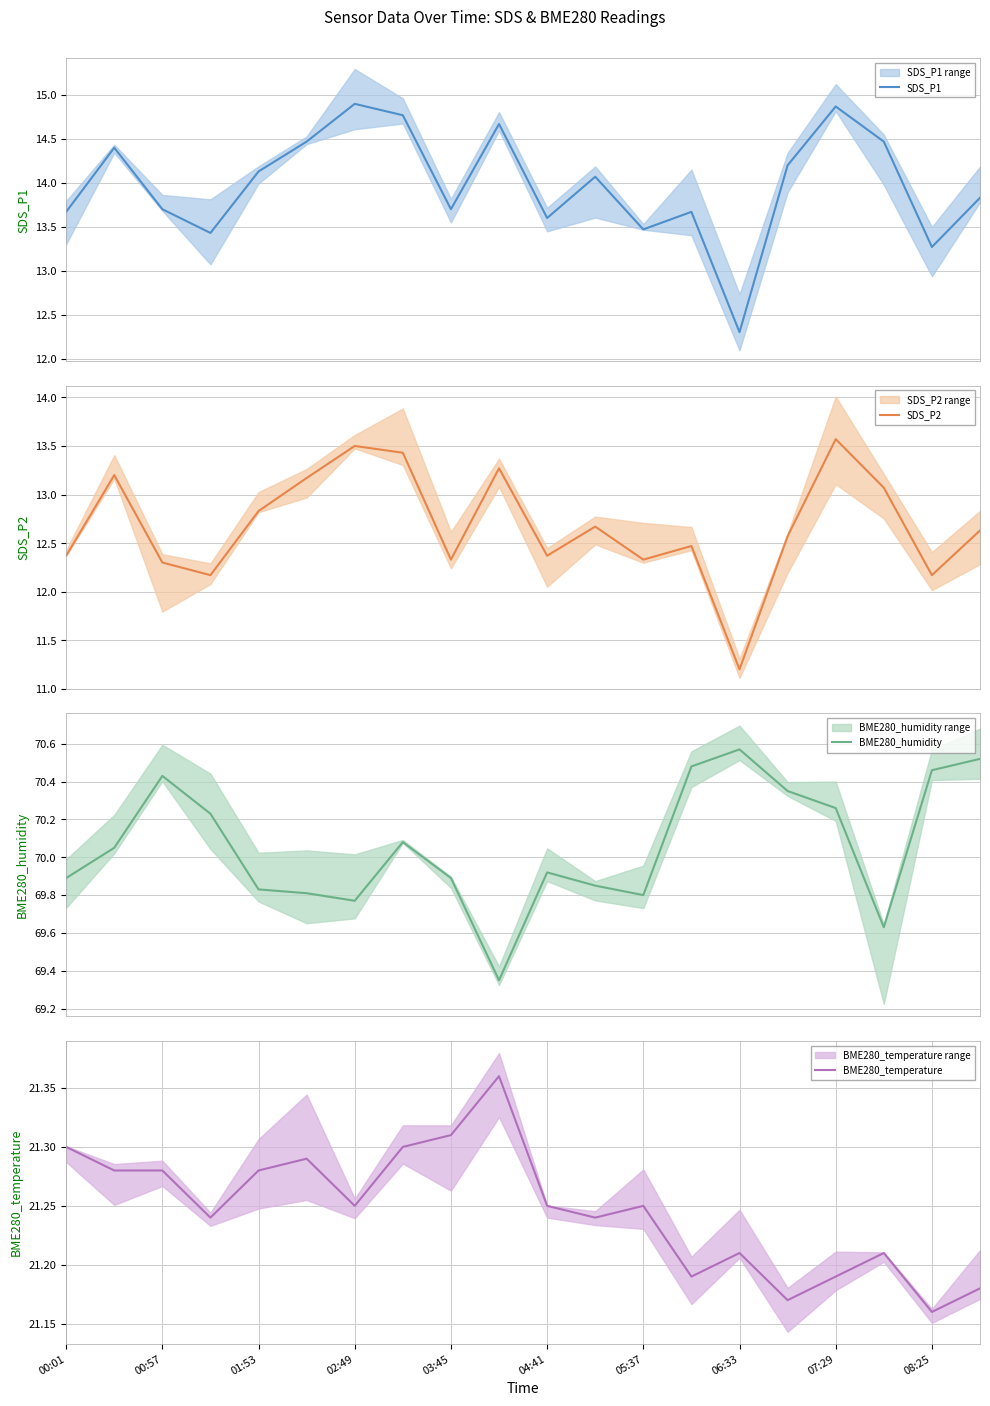

What is the maximum value for SDS_P1?

14.9